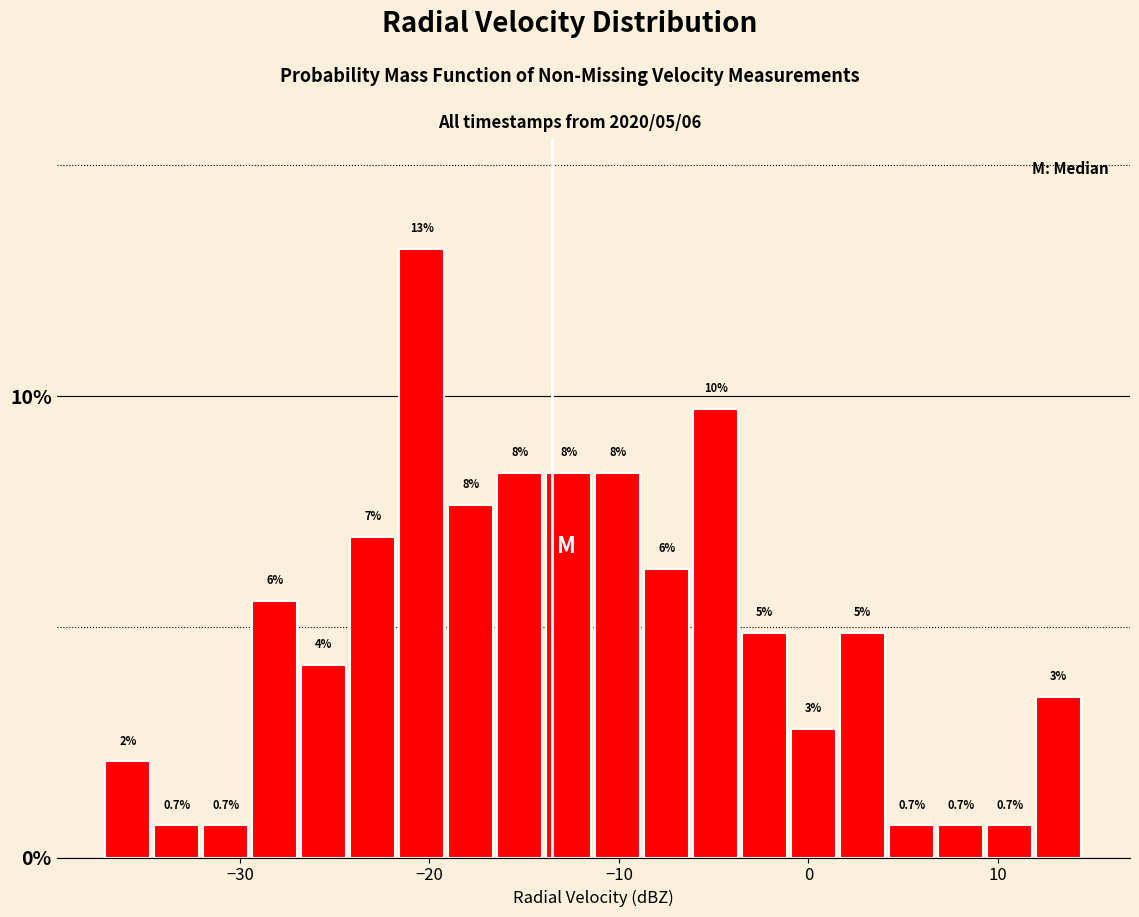

Around what value on the x-axis is the tallest bar? Give the approximate position of its centre, as read against the axis.

-20